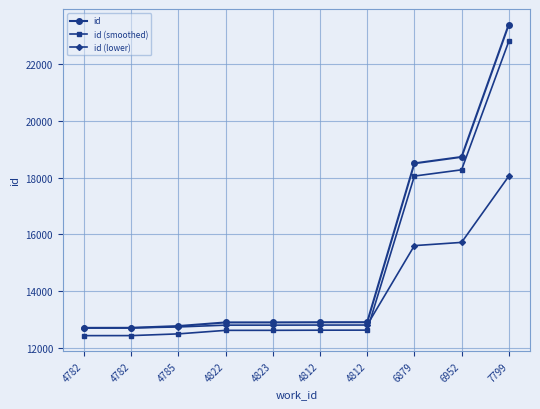

Does the chart have visible grid lines?

Yes